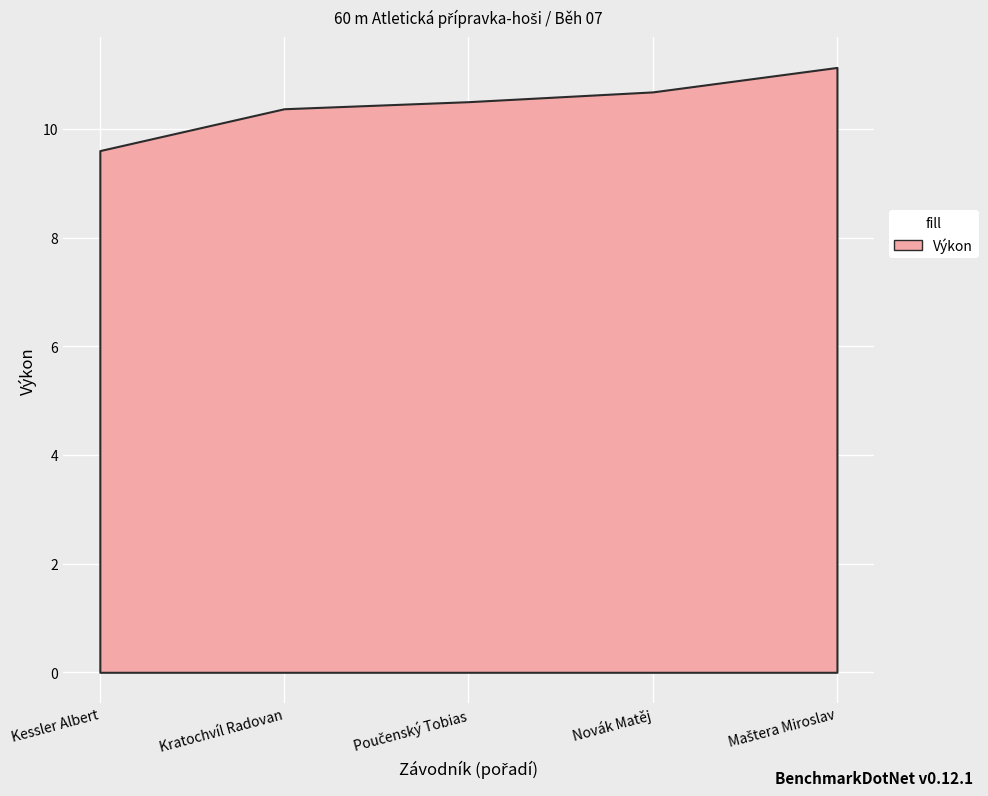

True or false: Vítr and Výkon intersect in this chart.

False